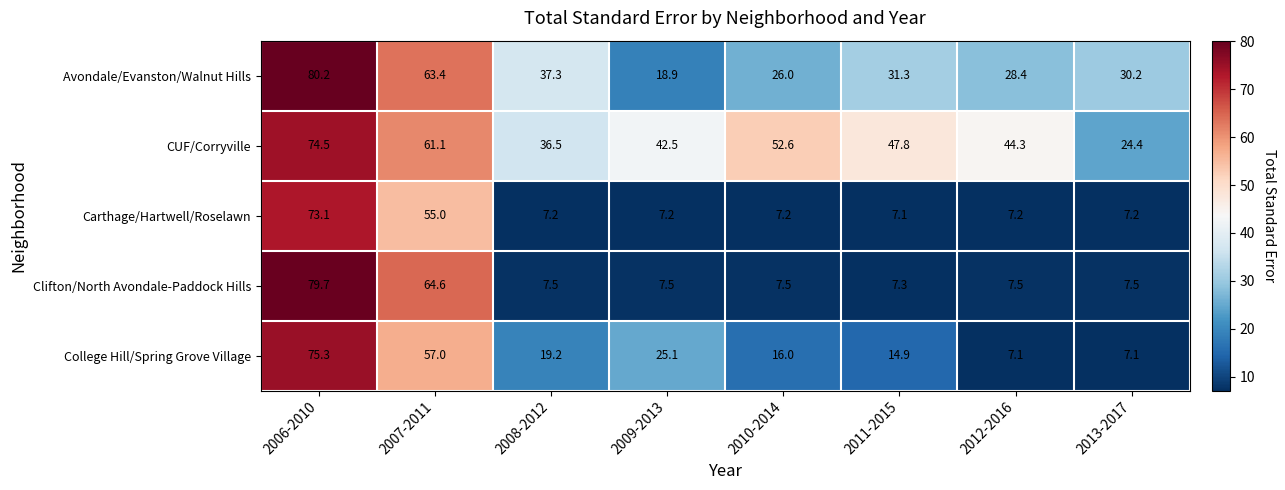

What is the minimum value shown in the chart?

7.1